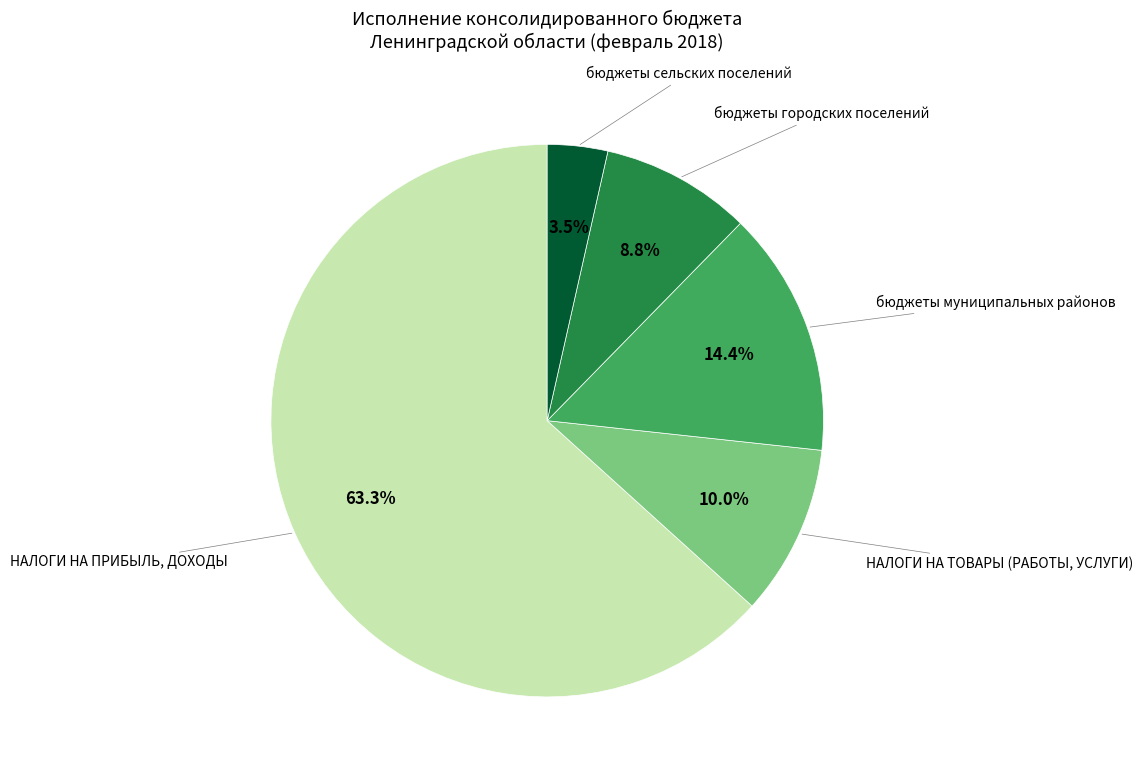

What is the largest slice in the pie chart?

НАЛОГИ НА ПРИБЫЛЬ, ДОХОДЫ